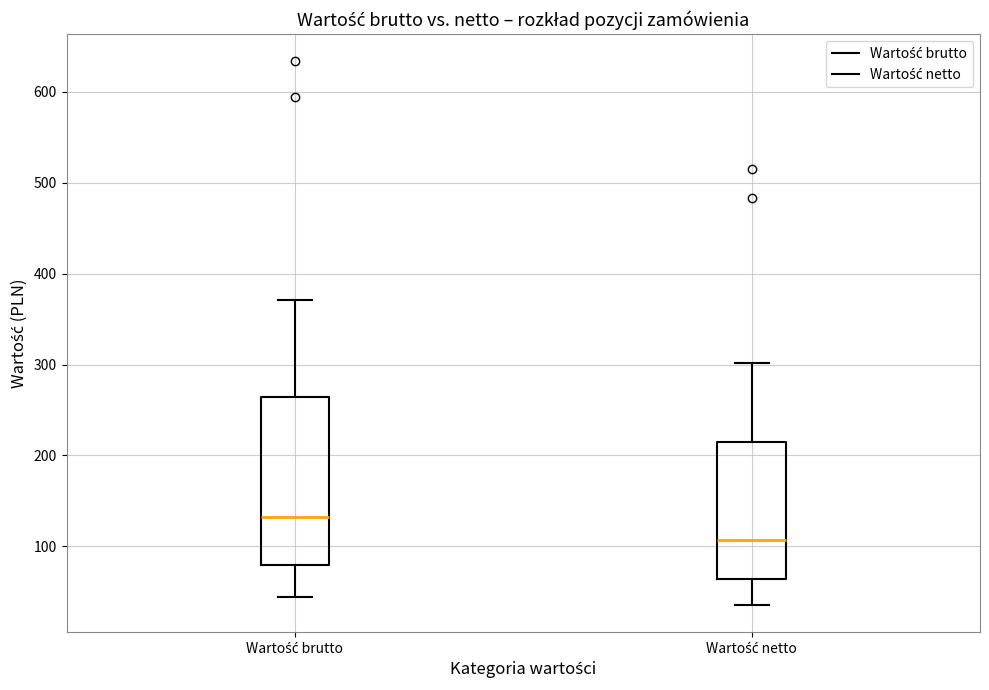

Reading left to right, transcribe this box plot: for each box, give where its median line is, the range the box spans, and where its two whiskers end, as read against the y-axis. The values are not printed on the chart, so give them approximately, as read against the axis.

Wartość brutto: median 130, box 80 to 260, whiskers 40 to 370
Wartość netto: median 110, box 60 to 210, whiskers 40 to 300